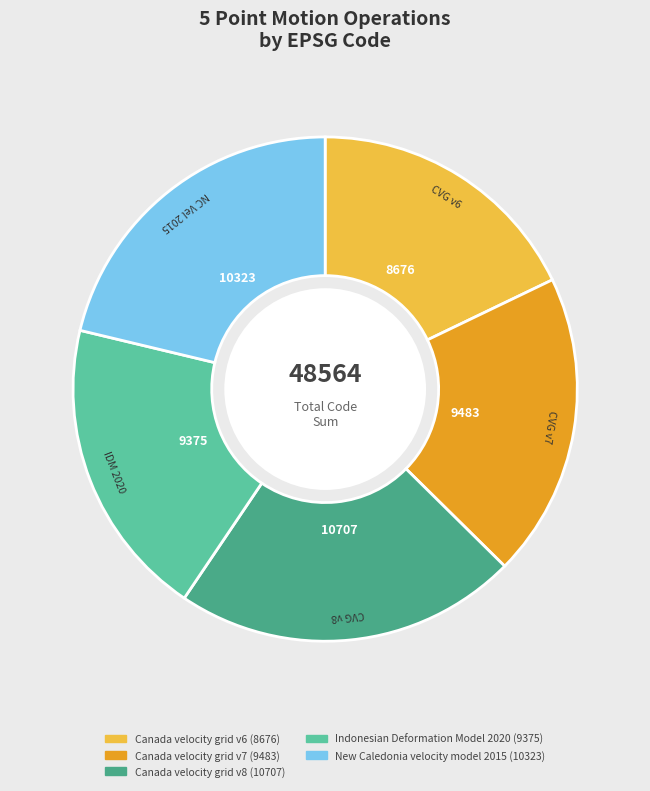

Does New Caledonia velocity model 2015 account for over 50% of the chart?

No